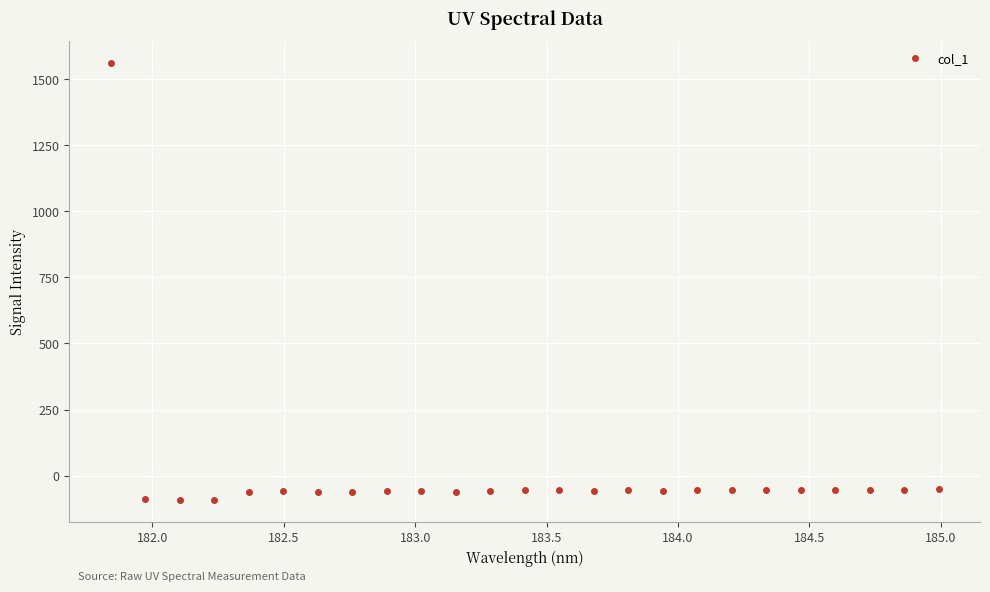

How many values are below zero?

24